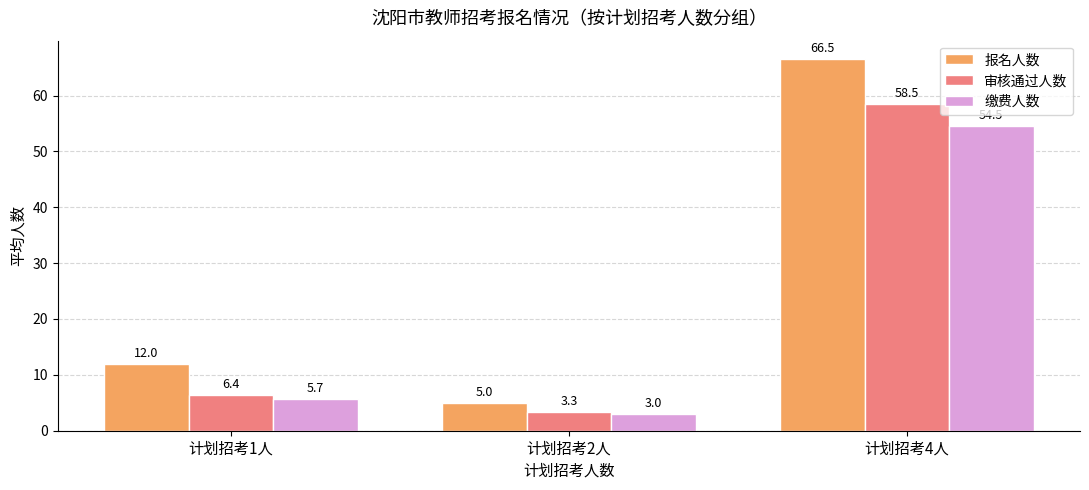

What is the label of the 3rd bar from the left?

计划招考4人